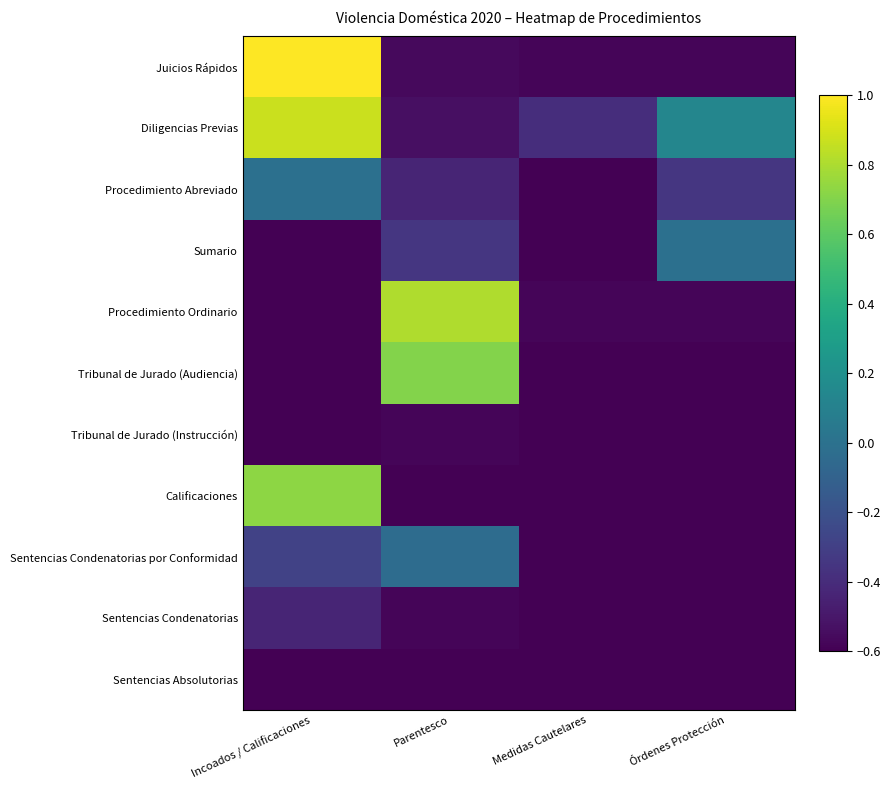

Which series has the largest range (max minus min)?

Juicios Rápidos